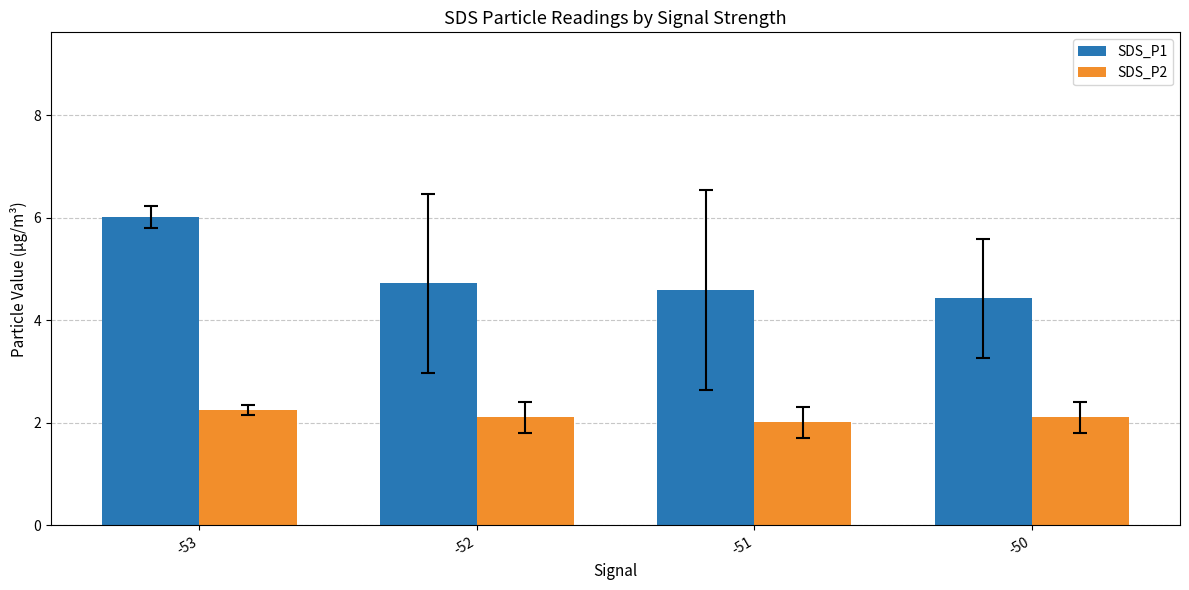

What is the difference between the SDS_P2 values at -51 and -53?

0.2